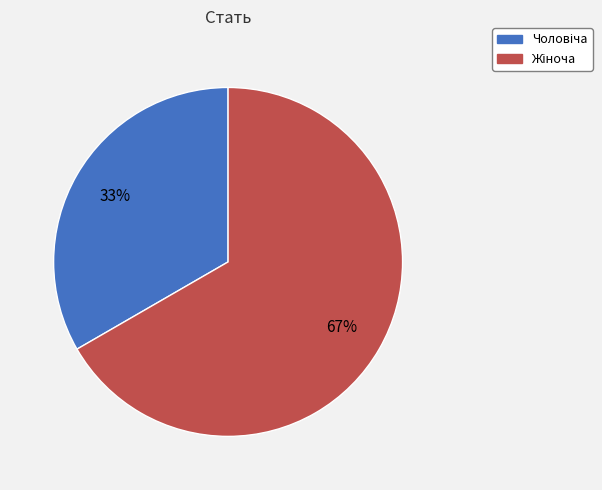

Is there a majority slice in this chart?

Yes